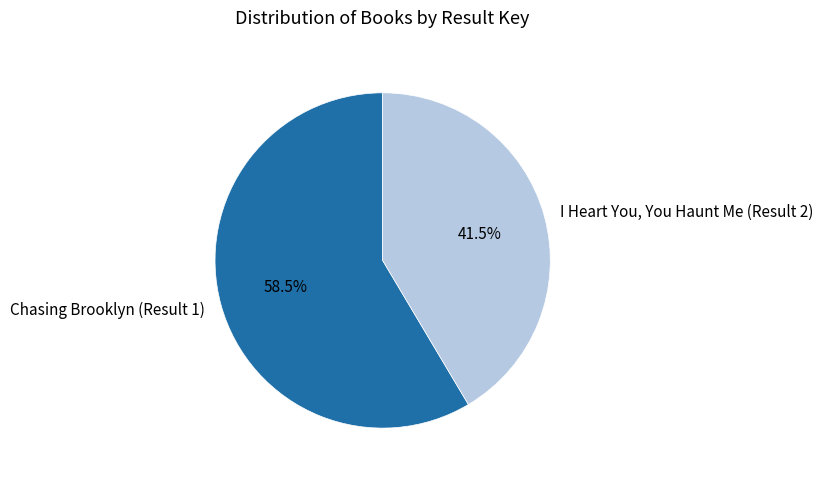

How many segments does this pie chart have?

2